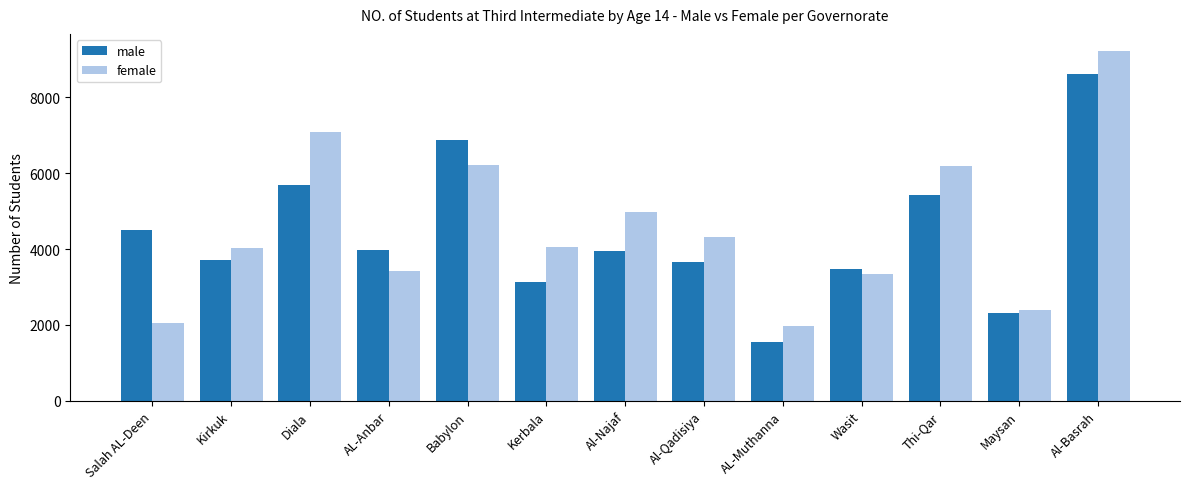

Rank the series by their maximum value, from lowest to highest.

male, female